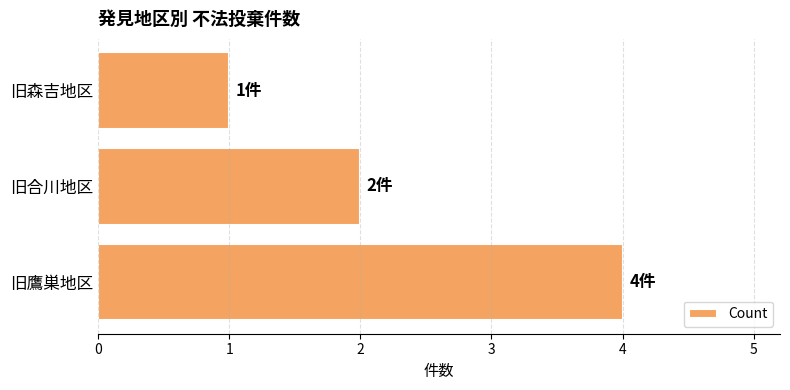

What is the sum of all values?

7